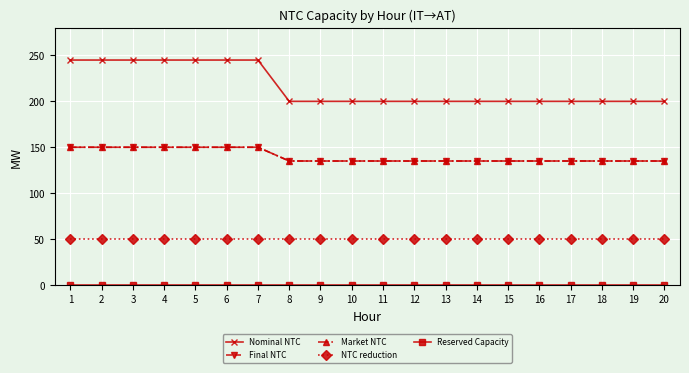

What is the value of the NTC reduction point at the 6th from the left?

50